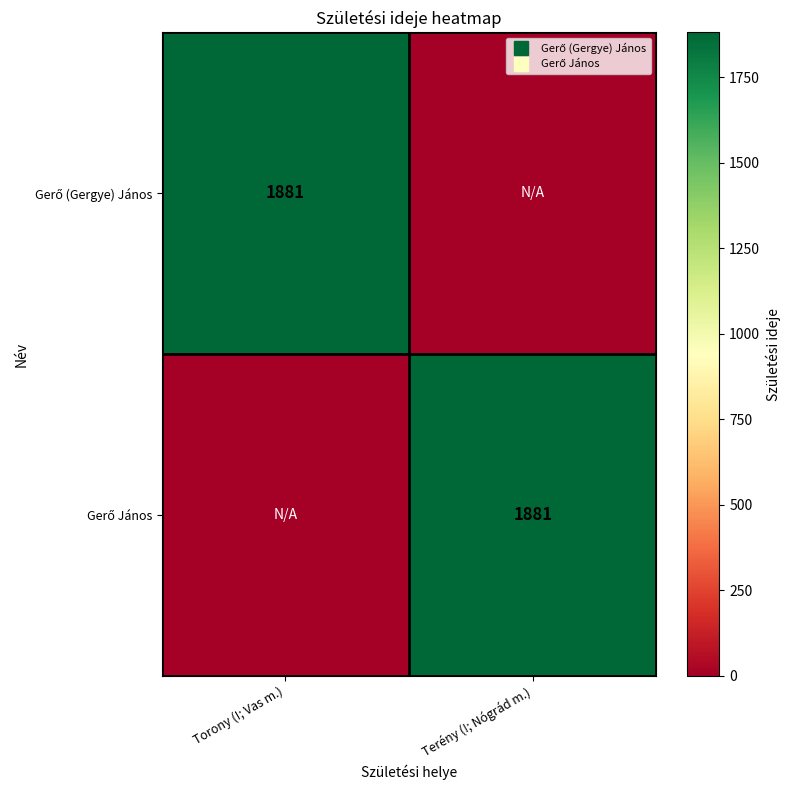

At how many categories does at least one series exceed 242?

2